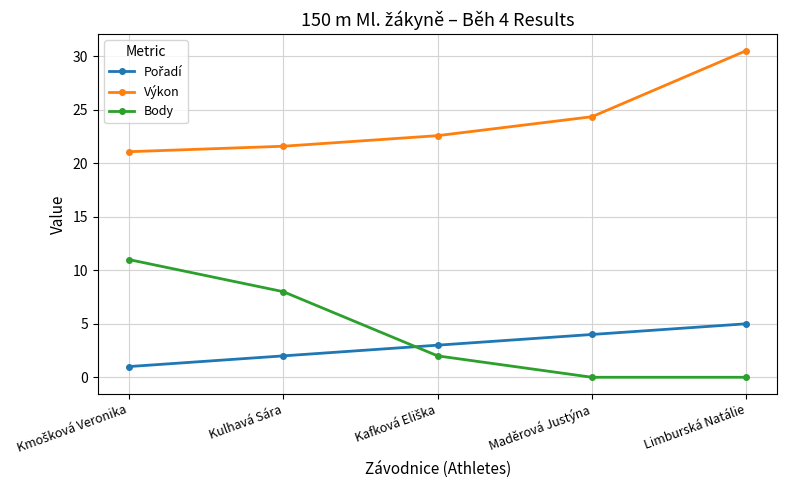

How many data points in Výkon are above 22?

3